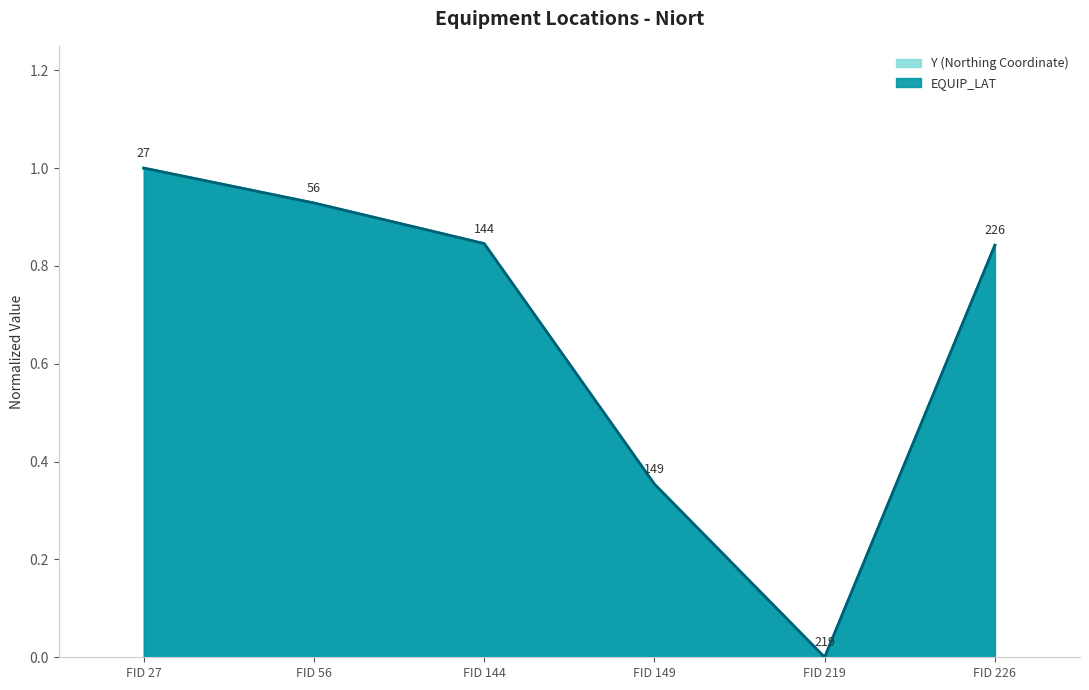

What is the value of the EQUIP_LAT point at the 3rd from the left?

0.8